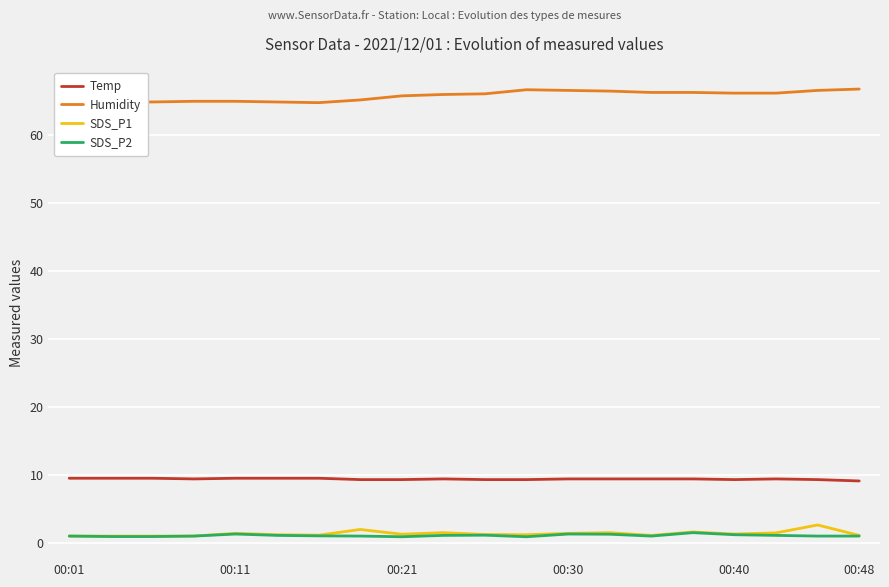

What is the maximum value shown in the chart?

66.7